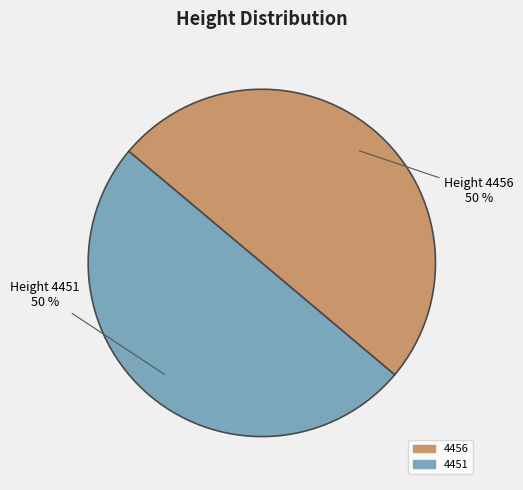

To the nearest percent, what portion does 4451 represent?

50%